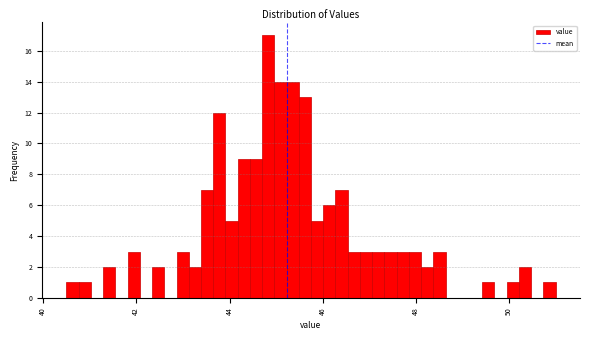

Read against the x-axis, roughly where is the centre of the tallest bar?

44.8